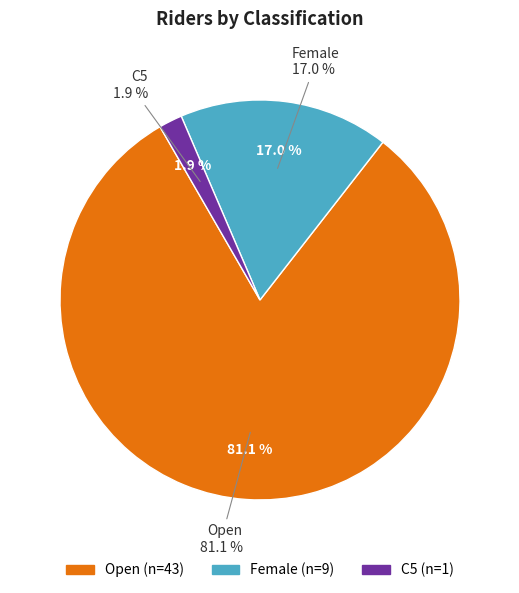

What portion of the pie excludes Female?

83.0%